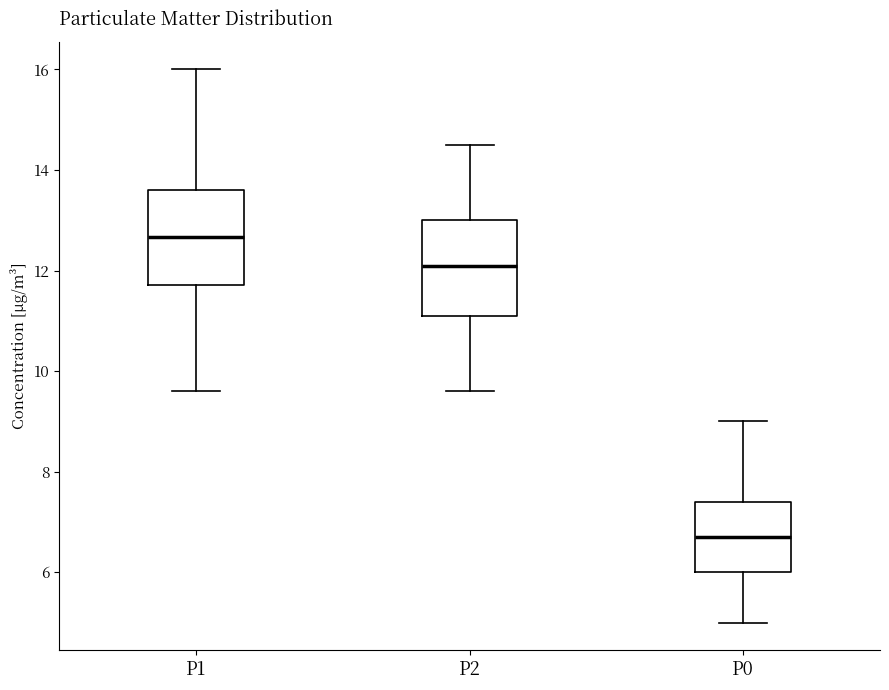

Reading left to right, transcribe this box plot: for each box, give where its median line is, the range the box spans, and where its two whiskers end, as read against the y-axis. The values are not printed on the chart, so give them approximately, as read against the axis.

P1: median 12.6, box 11.8 to 13.6, whiskers 9.6 to 16.0
P2: median 12.2, box 11.2 to 13.0, whiskers 9.6 to 14.6
P0: median 6.8, box 6.0 to 7.4, whiskers 5.0 to 9.0